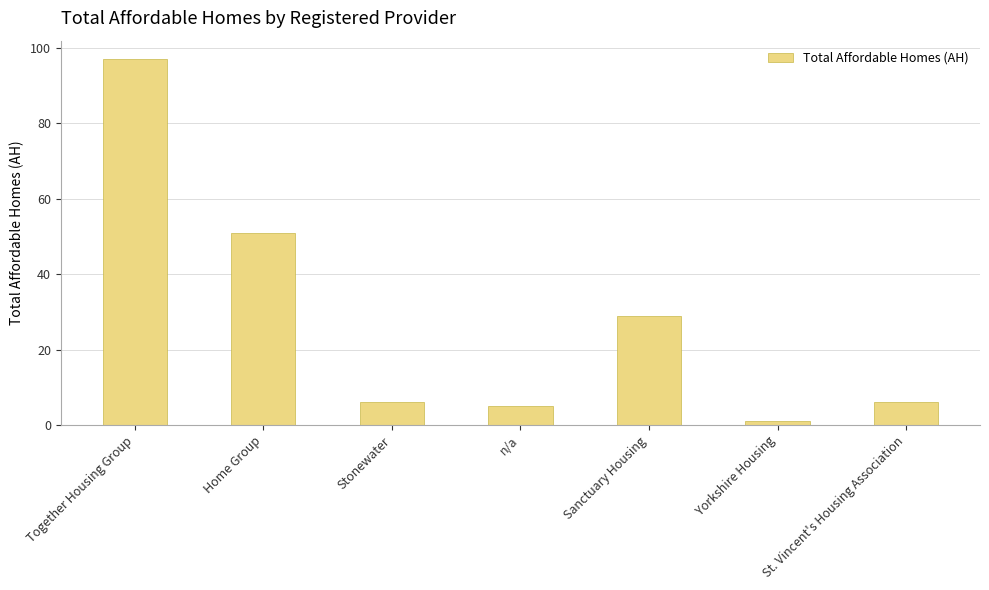

What is the average value?

28